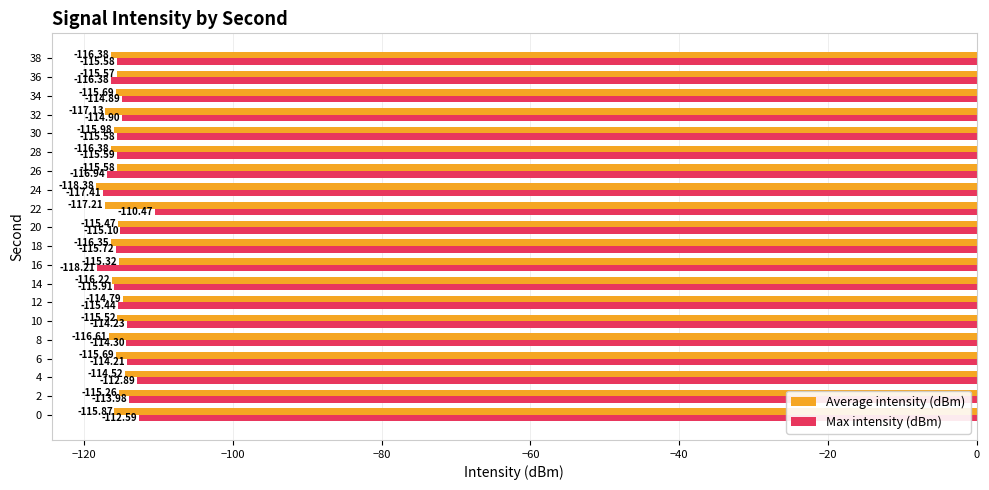

Which label corresponds to the largest value in the chart?

22